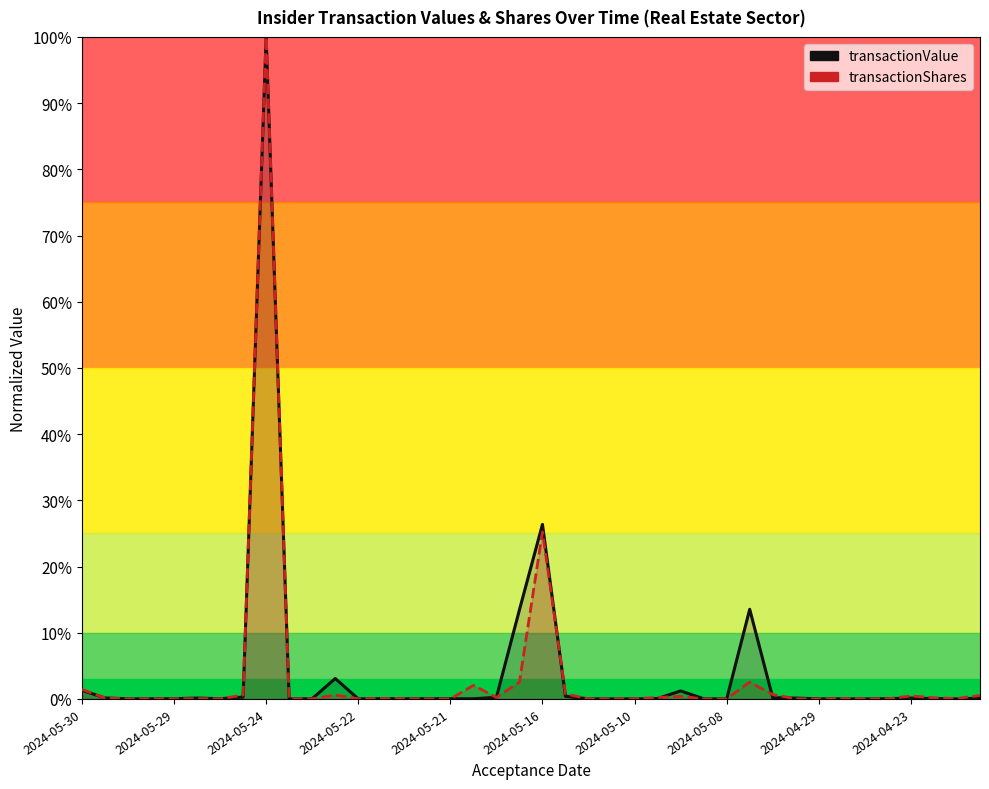

True or false: transactionShares and transactionValue cross at least once.

True